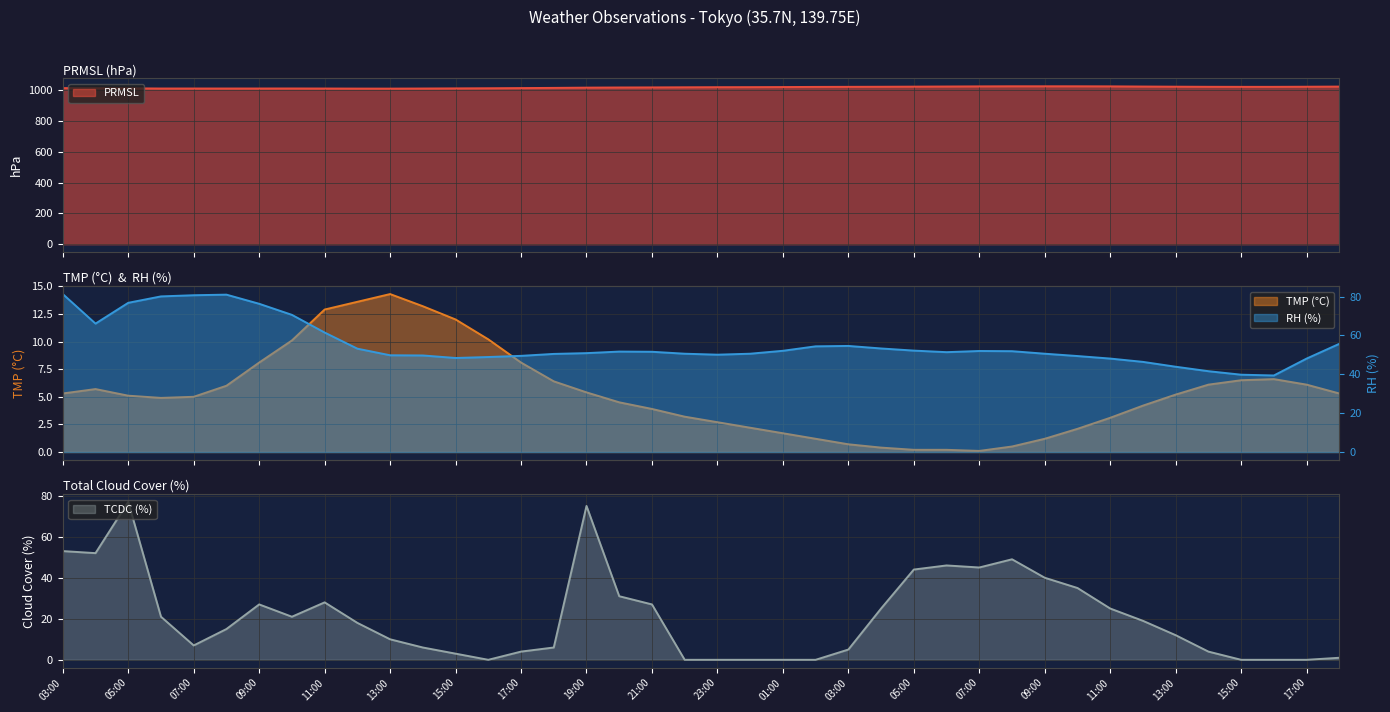

How many interior local valleys does the TCDC series have?

5